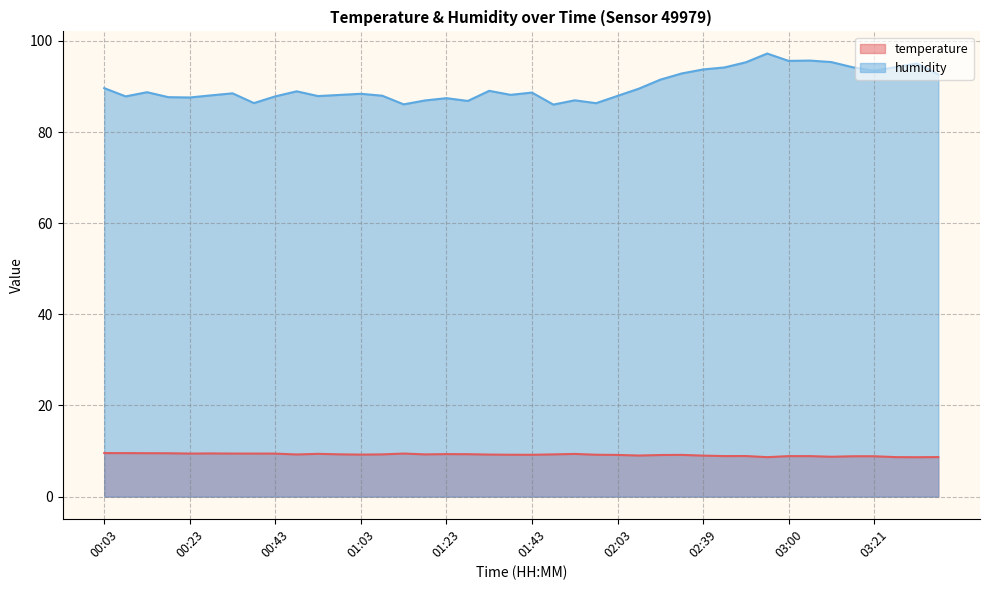

Rank the categories by temperature value from highest to lowest.

00:03, 00:08, 00:13, 00:18, 00:28, 00:23, 00:33, 00:38, 01:13, 00:43, 00:53, 01:53, 01:23, 01:28, 00:58, 01:08, 01:18, 01:48, 00:48, 01:33, 01:03, 01:38, 01:58, 01:43, 02:29, 02:03, 02:13, 02:08, 02:39, 02:50, 02:45, 03:00, 03:05, 03:16, 03:21, 03:10, 03:41, 03:26, 02:55, 03:36